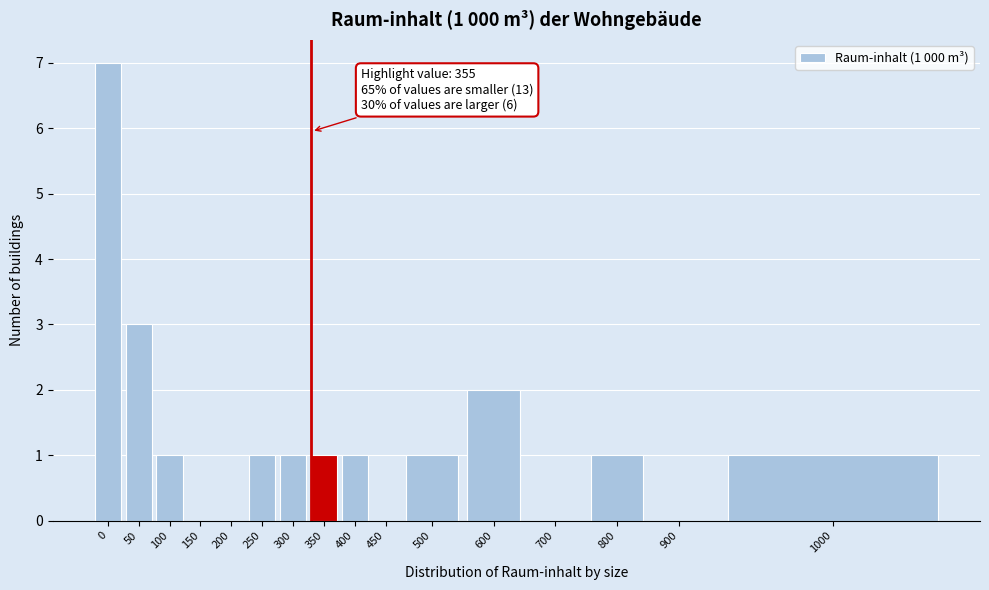

Reading right to left, list all the values displayed in this chart.

1000=1	900=0	800=1	700=0	600=2	500=1	450=0	400=1	350=1	300=1	250=1	200=0	150=0	100=1	50=3	0=7